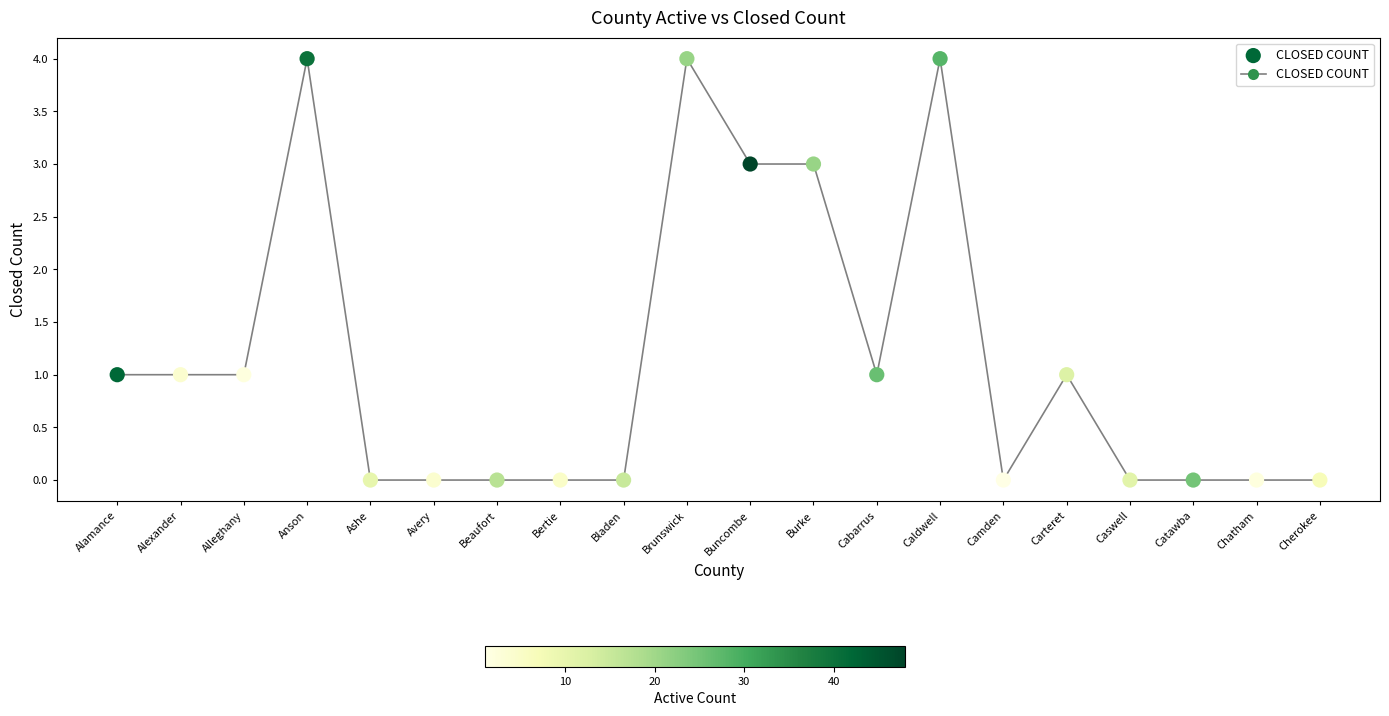

What is the range of Y values (max minus min)?

4